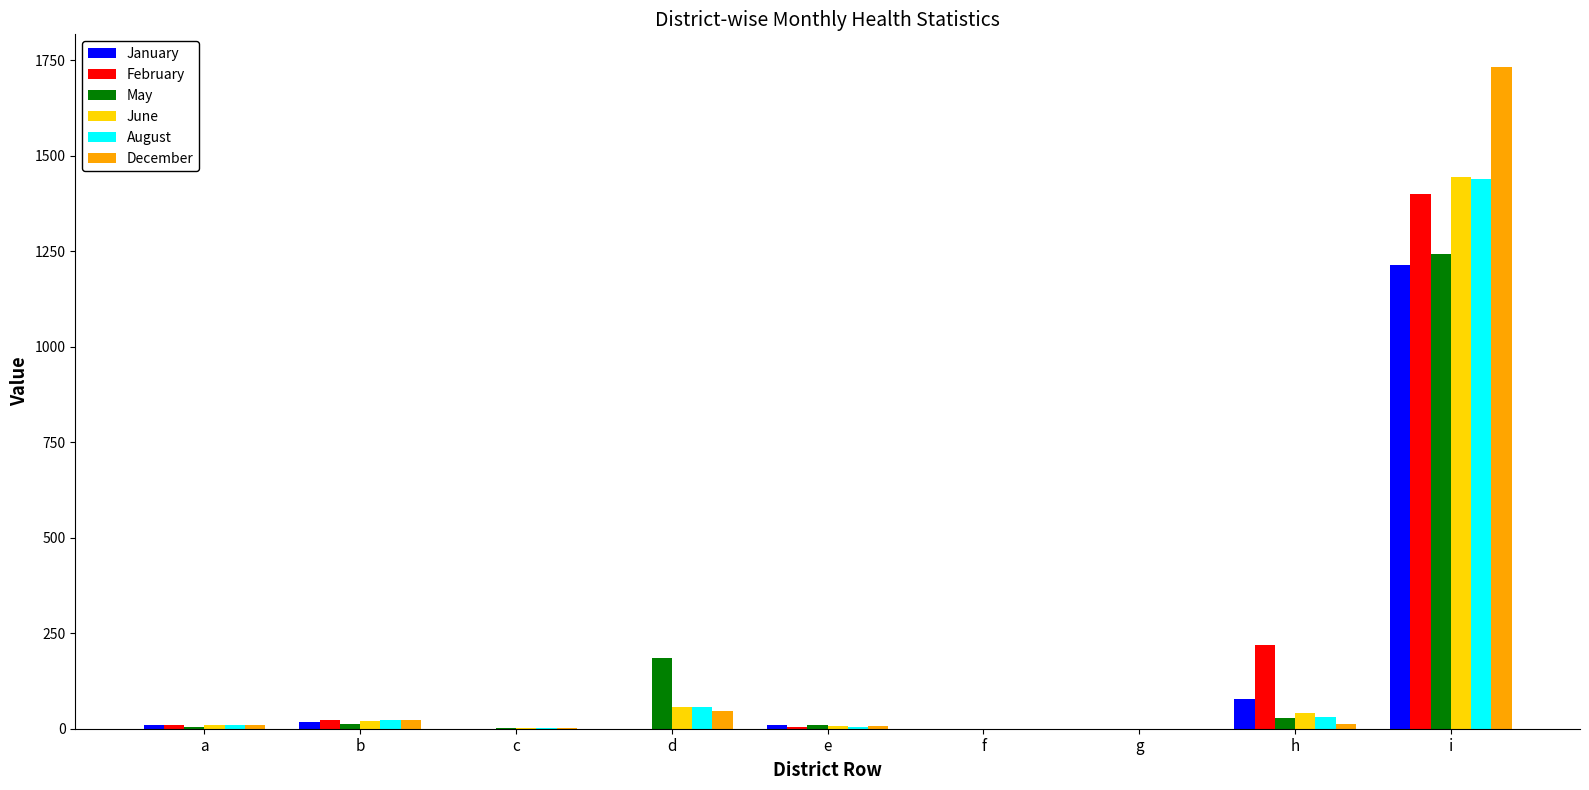

At which label does June reach its peak?

i